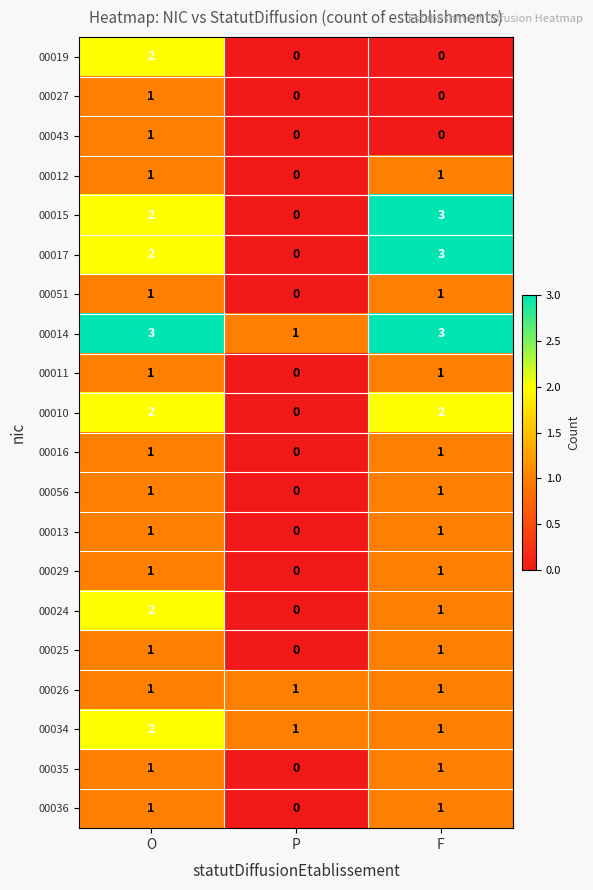

List the labels in order of 00015 value, largest first.

F, O, P